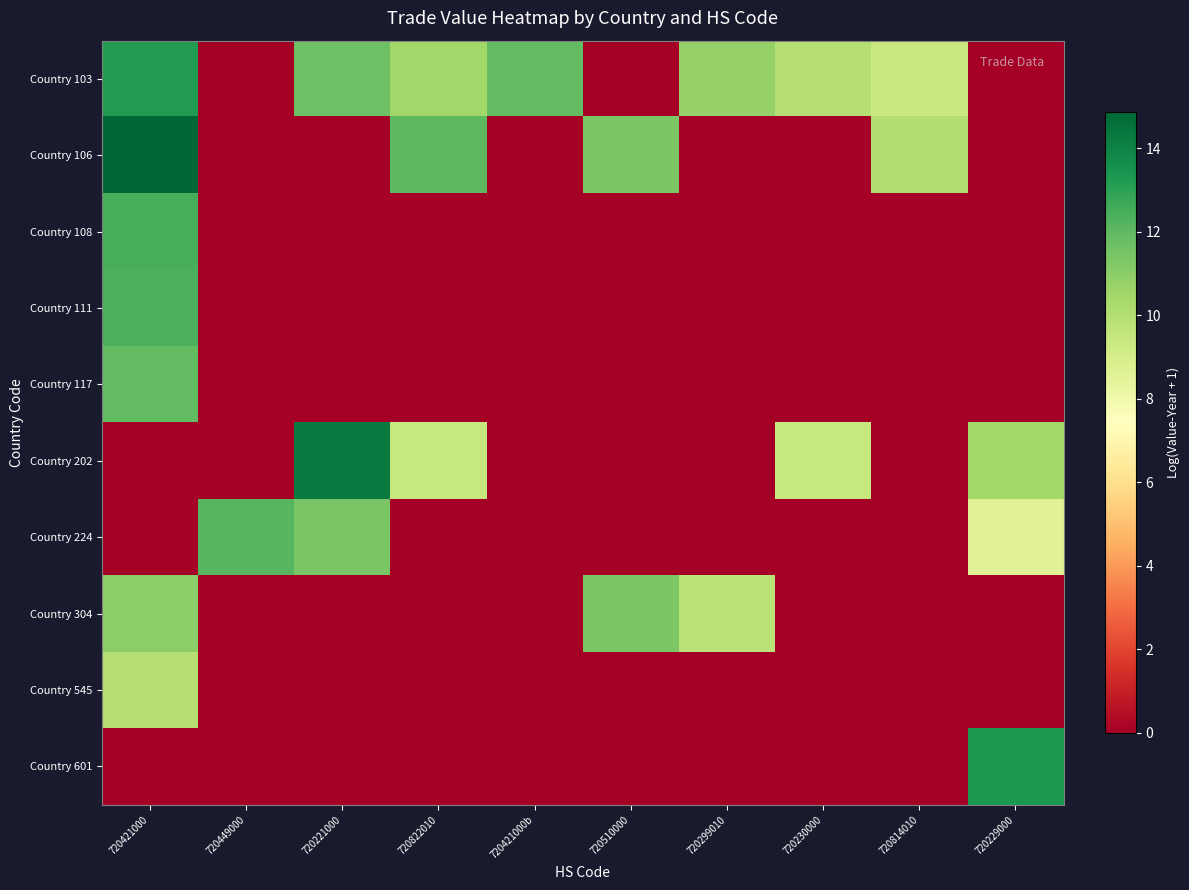

Count the number of categories in the chart.

10